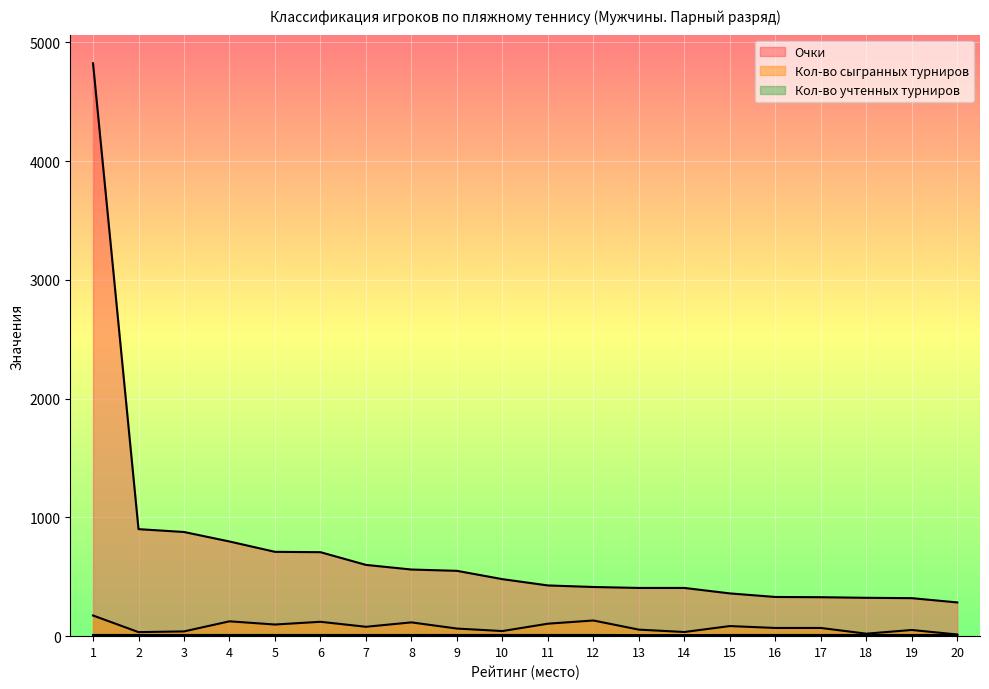

Which series changed the most between 3 and 19?

Очки